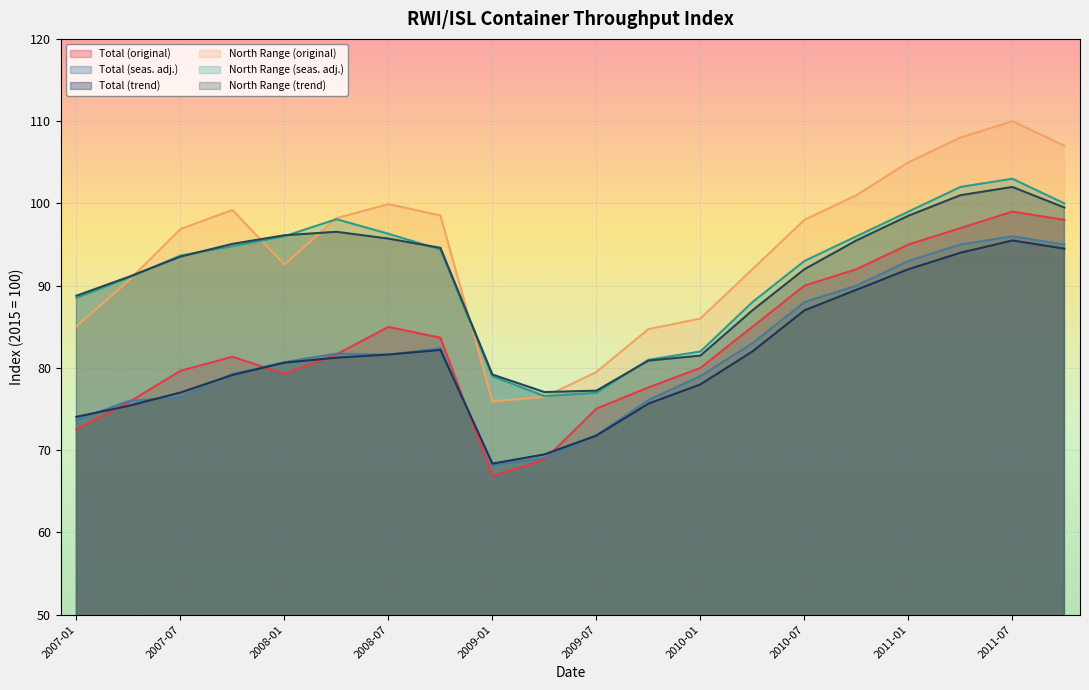

What is the total value across all series at 2010-10?

564.0